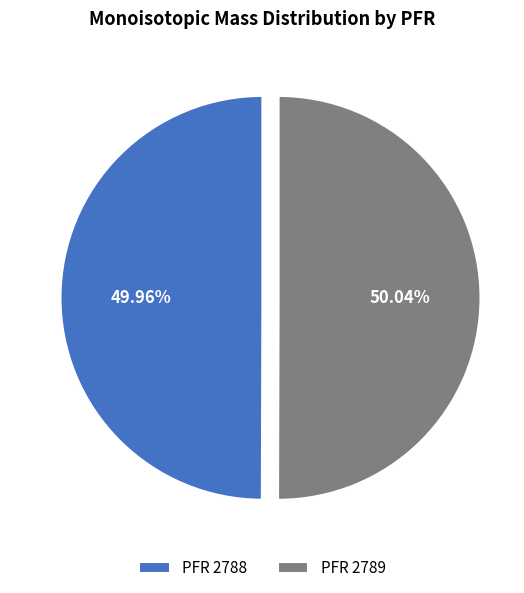

Combined, do PFR 2788 and PFR 2789 account for over 50%?

Yes